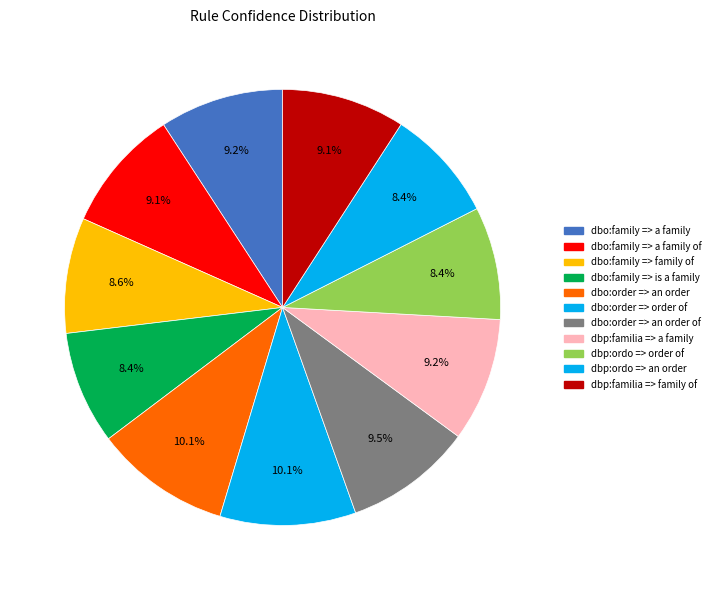

The dbp:ordo => an order slice represents 1% of the pie. True or false?

False